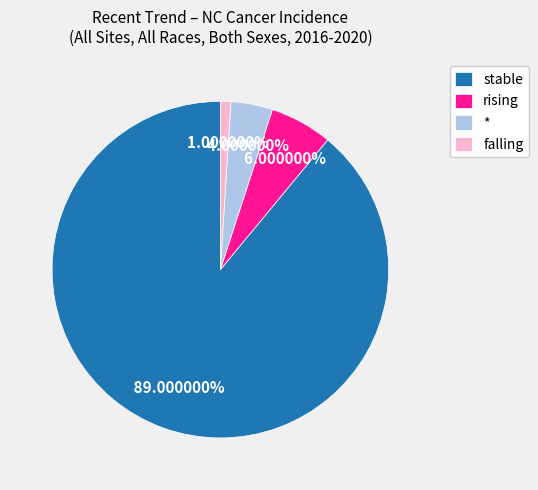

The falling slice represents 11% of the pie. True or false?

False